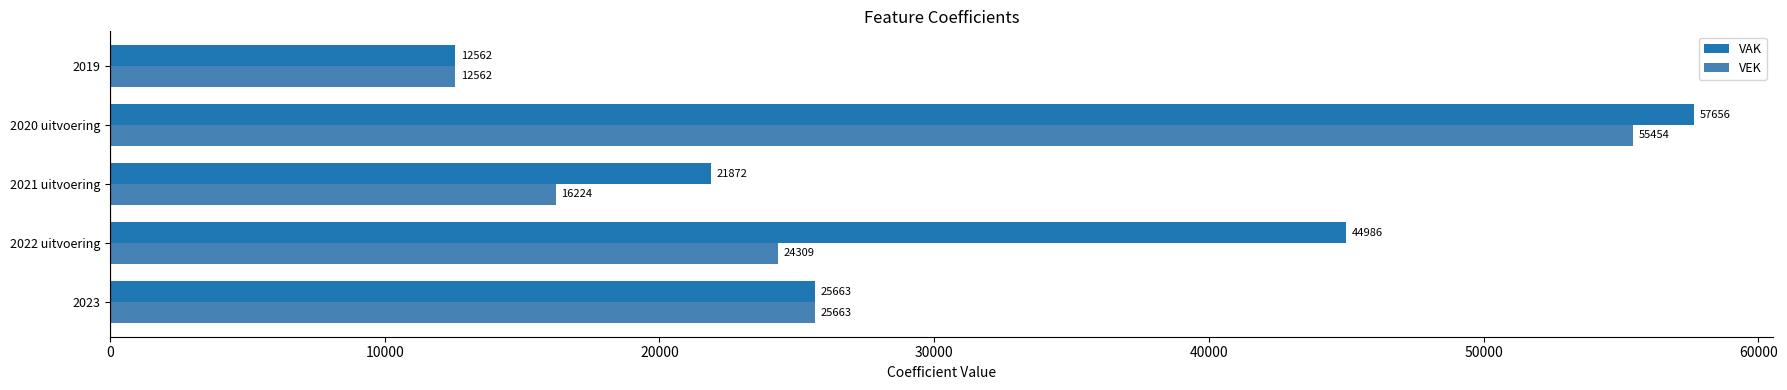

What is the sum of all VAK values?

162739